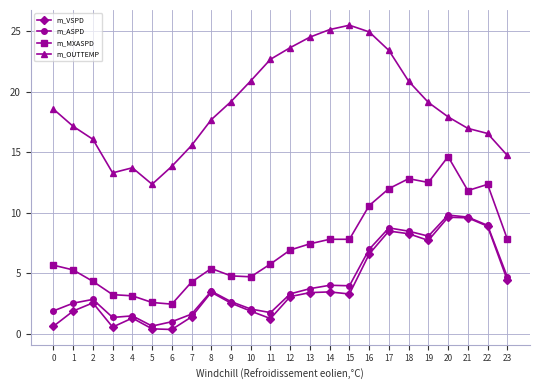

What is the sum of the m_OUTTEMP values at 14 and 1?

42.3